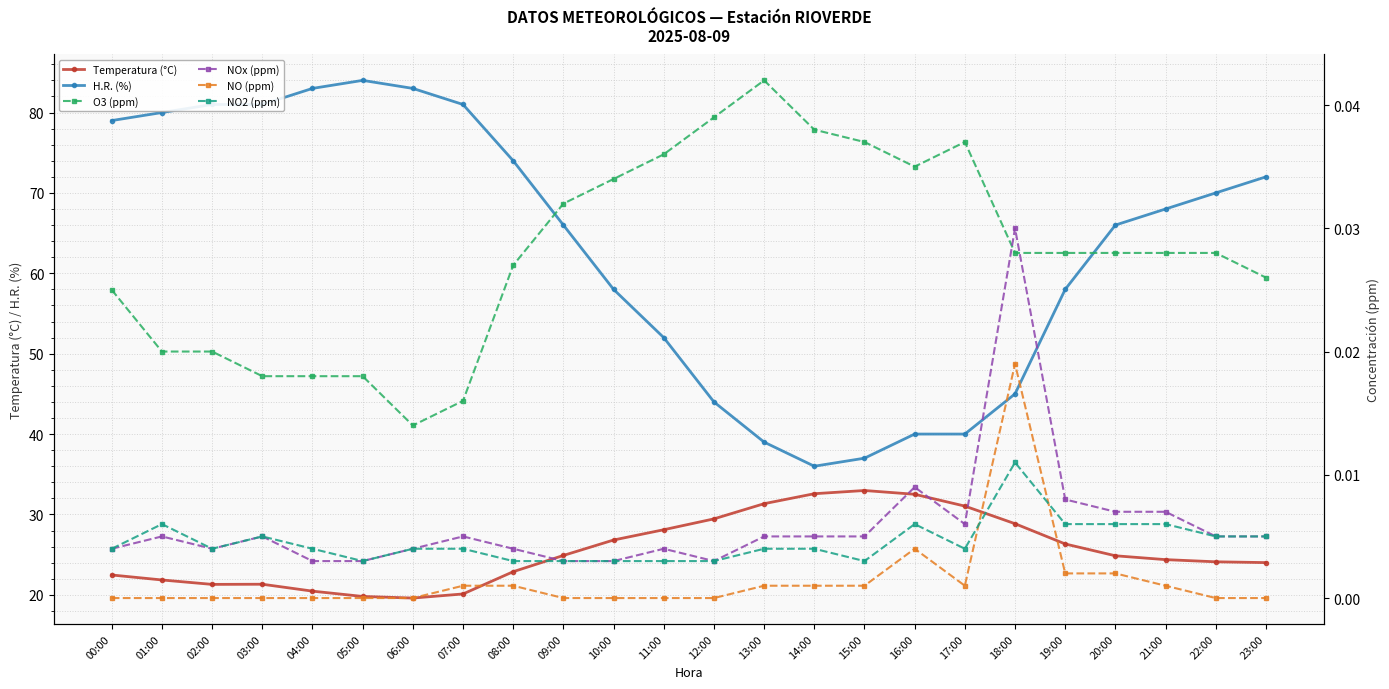

At how many categories does at least one series exceed 57?

16